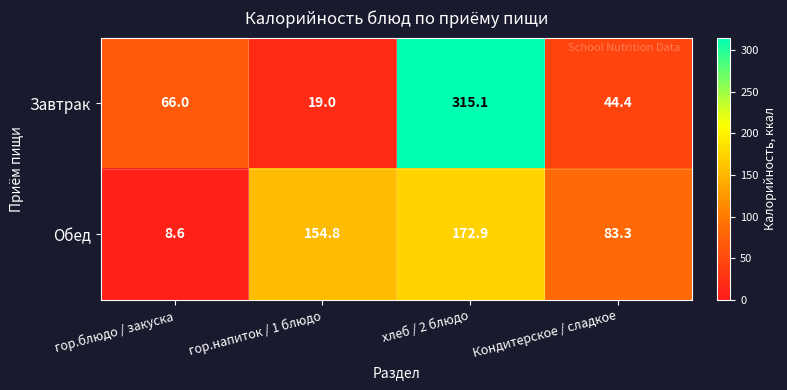

The Обед series shows 154.8 at гор.напиток / 1 блюдо. True or false?

True